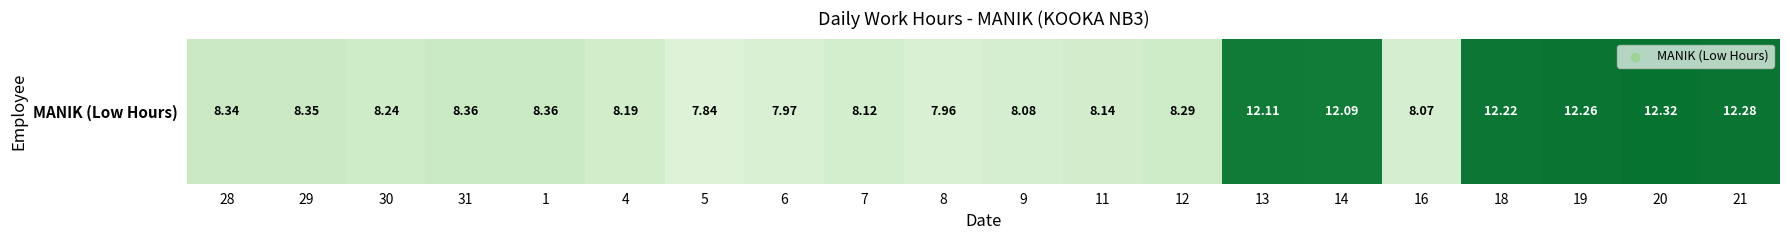

What is the smallest value displayed?

7.8